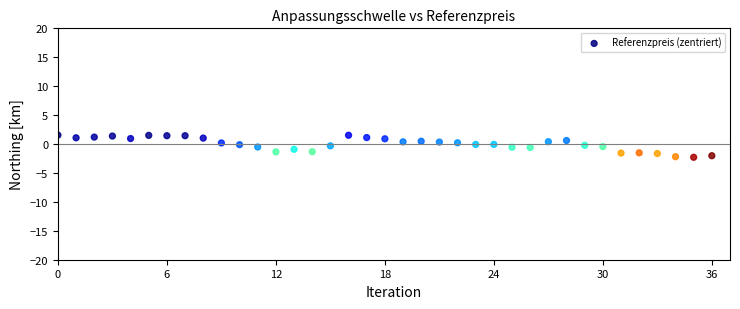

What is the range of Y values (max minus min)?

3.8